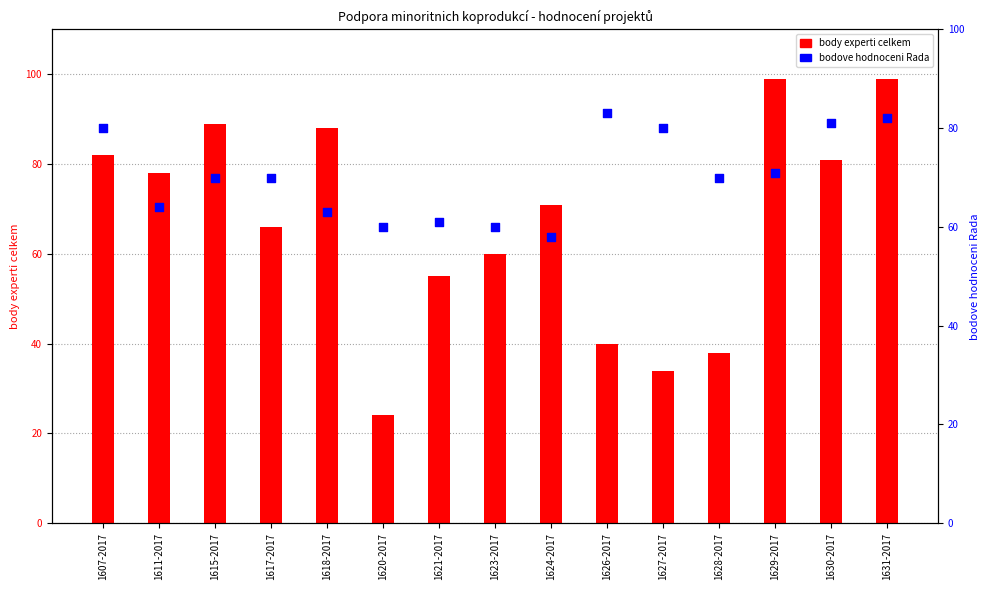

At which category is the sum across all series the highest?

1631-2017